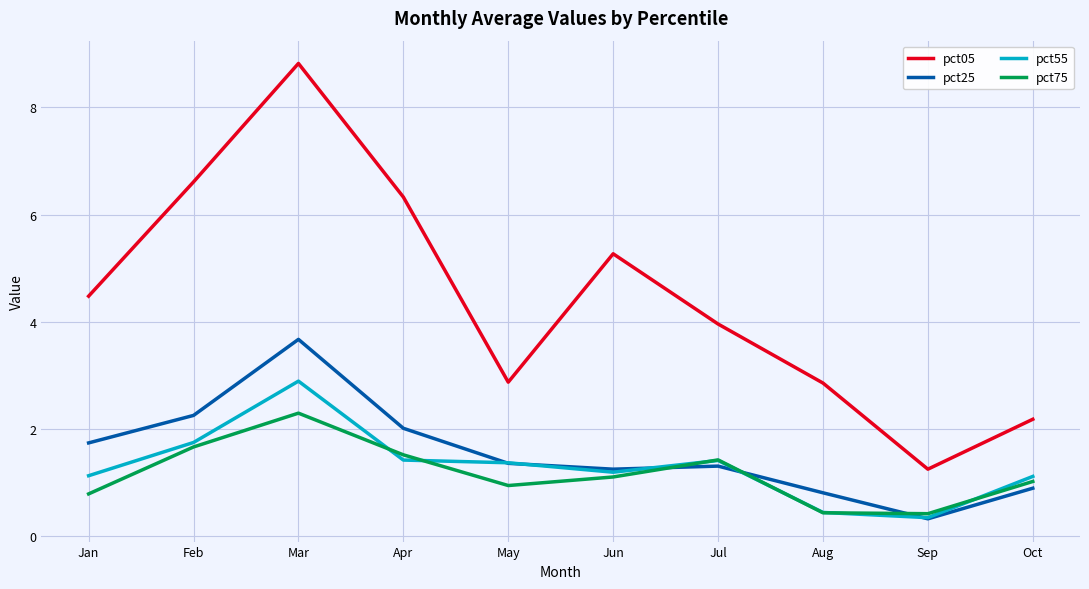

Rank the series by their maximum value, from highest to lowest.

pct05, pct25, pct55, pct75